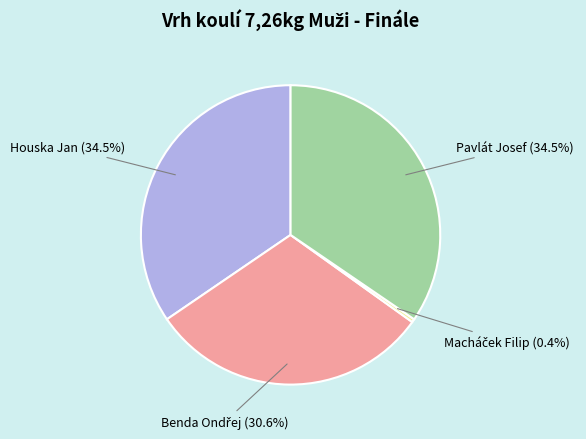

Is there a majority slice in this chart?

No